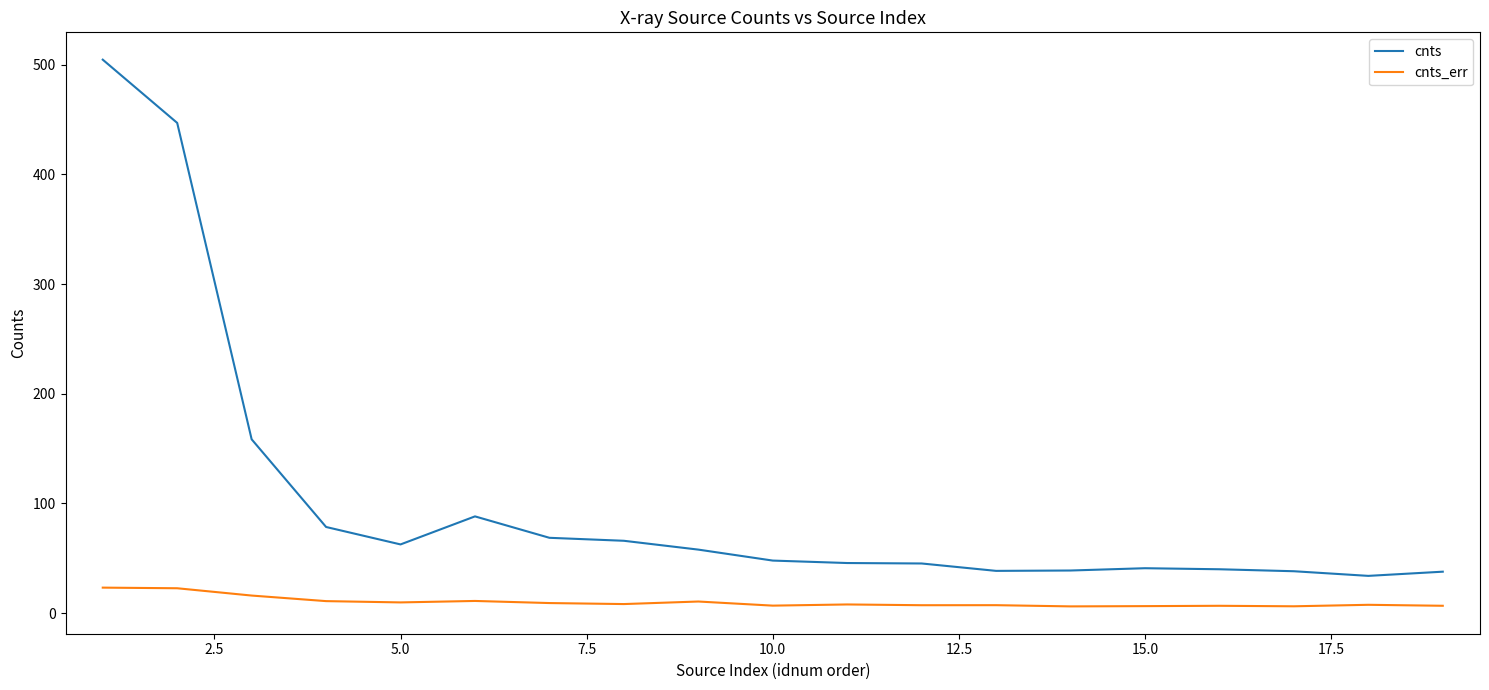

True or false: cnts and cnts_err intersect in this chart.

False